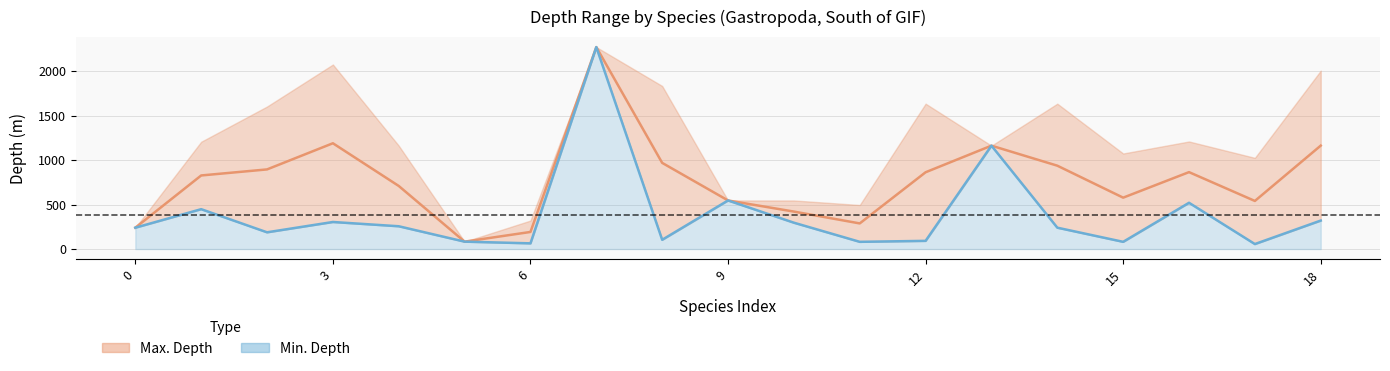

How many interior local valleys (lower than both neighbors) does the data have?

6